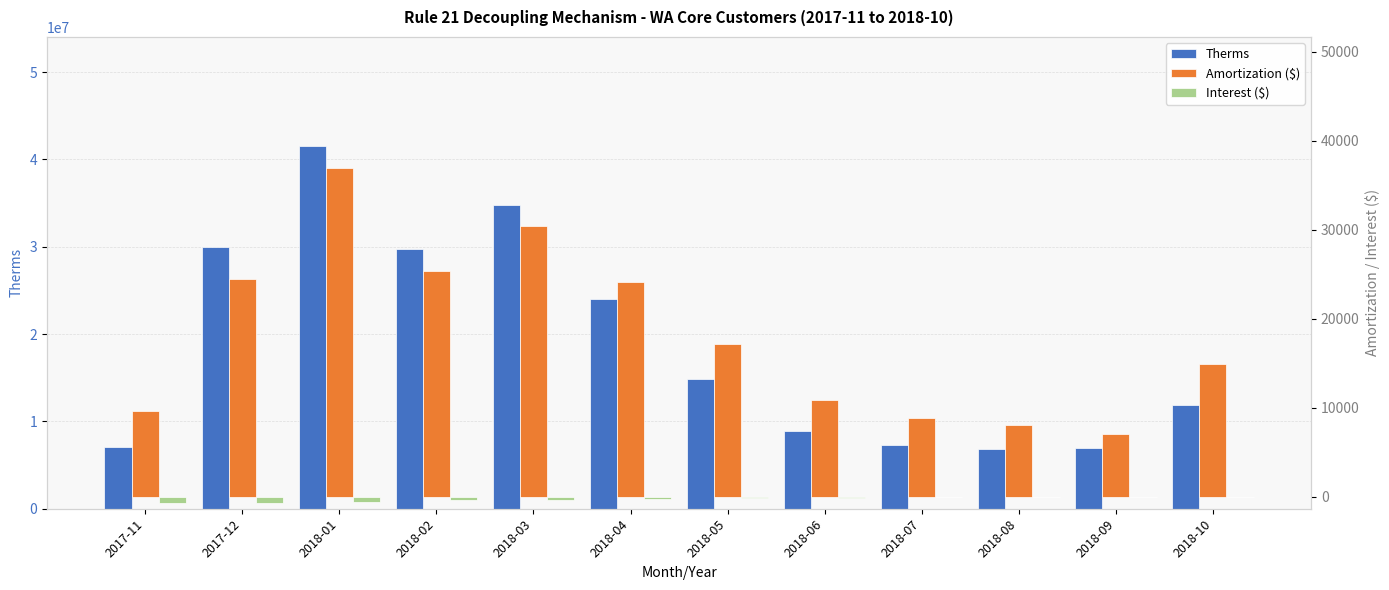

Reading right to left, what are all the values shown in this chart?

Therms: 11920068.0	6985938.0	6809893.0	7315304.0	8932302.0	14908800.0	23972789.0	34772590.0	29732218.0	41563527.0	29973671.0	7119326.0
Amortization ($): 14859.3	6998.3	8075.6	8881.7	10891.0	17128.9	24119.0	30383.5	25373.3	36897.3	24422.7	9648.2
Interest ($): 18.5	-10.0	-42.3	-77.4	-111.0	-179.0	-260.9	-364.7	-410.8	-585.9	-665.3	-674.9